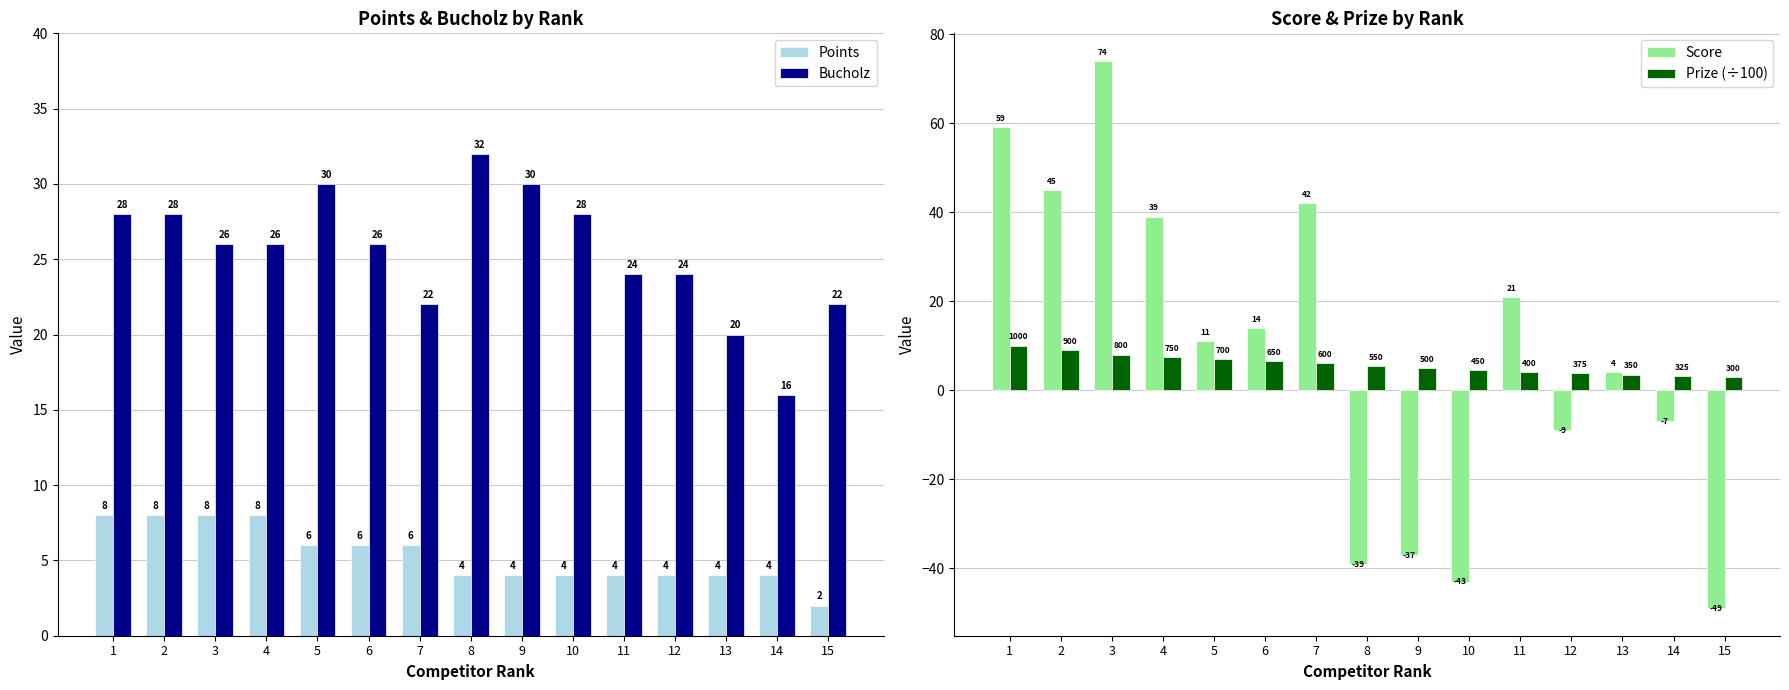

Reading left to right, list all the values displayed in this chart.

Points: 8.0	8.0	8.0	8.0	6.0	6.0	6.0	4.0	4.0	4.0	4.0	4.0	4.0	4.0	2.0
Bucholz: 28.0	28.0	26.0	26.0	30.0	26.0	22.0	32.0	30.0	28.0	24.0	24.0	20.0	16.0	22.0
Score: 59.0	45.0	74.0	39.0	11.0	14.0	42.0	-39.0	-37.0	-43.0	21.0	-9.0	4.0	-7.0	-49.0
Prize (÷100): 10.0	9.0	8.0	7.5	7.0	6.5	6.0	5.5	5.0	4.5	4.0	3.8	3.5	3.2	3.0